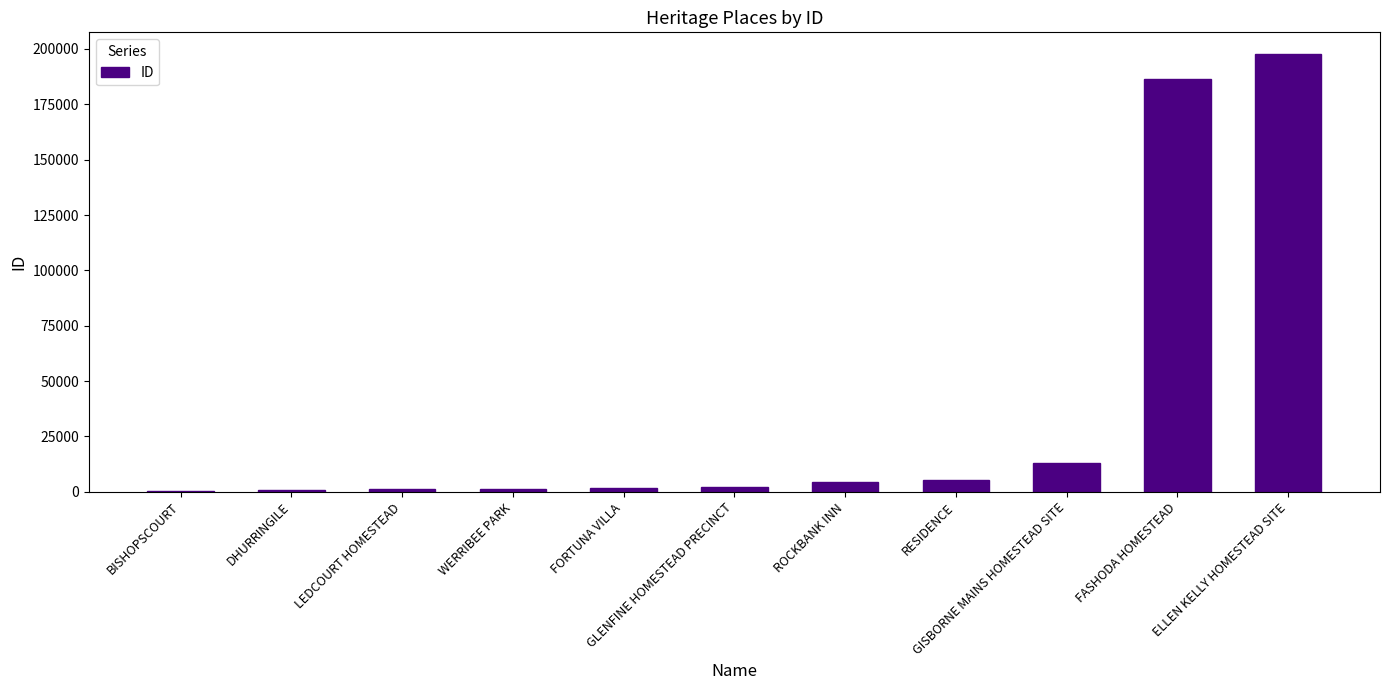

What is the sum of all values?

413655